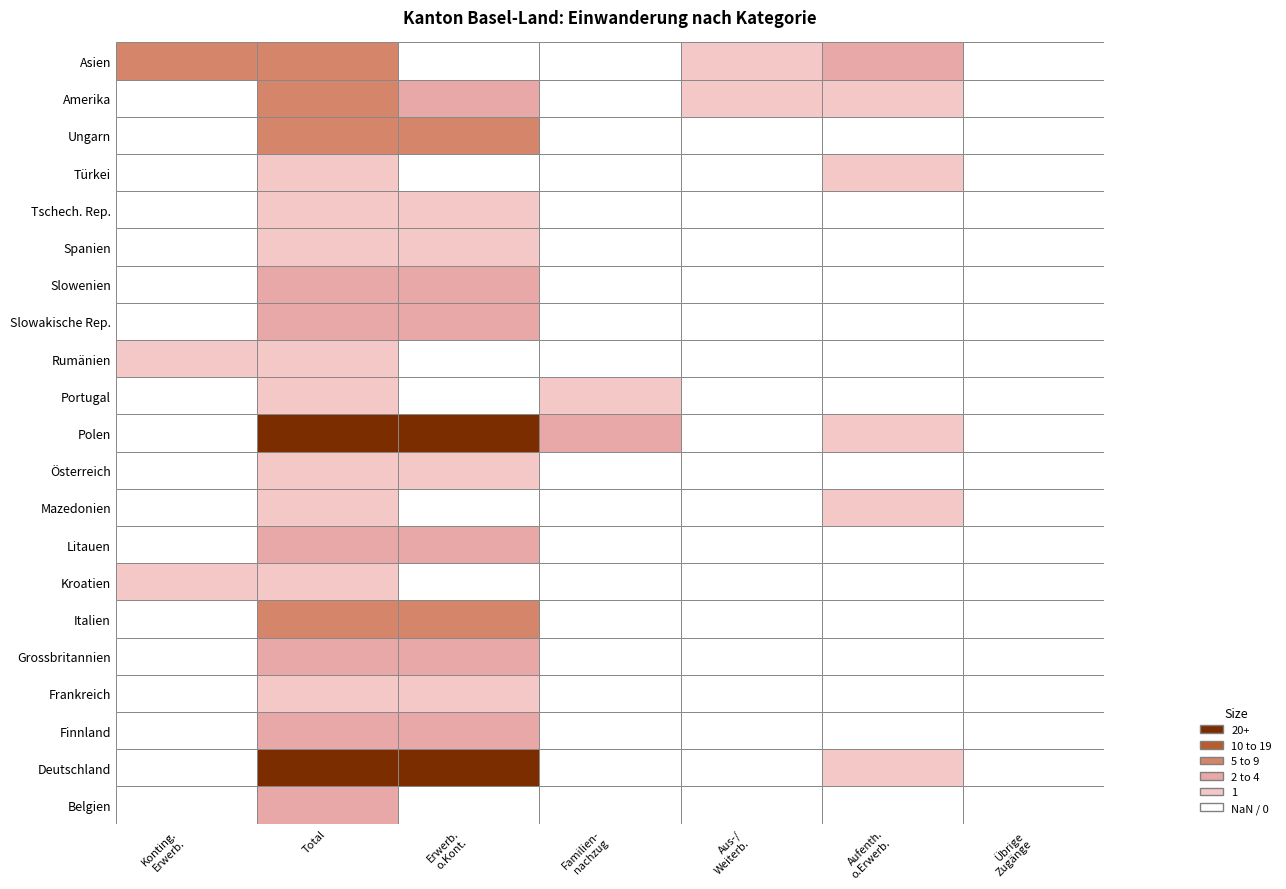

The value of Spanien at 2 is 0. True or false?

False